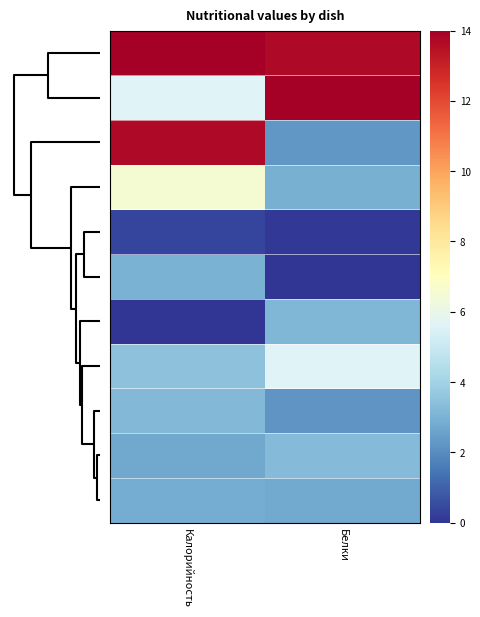

Count the number of categories in the chart.

2